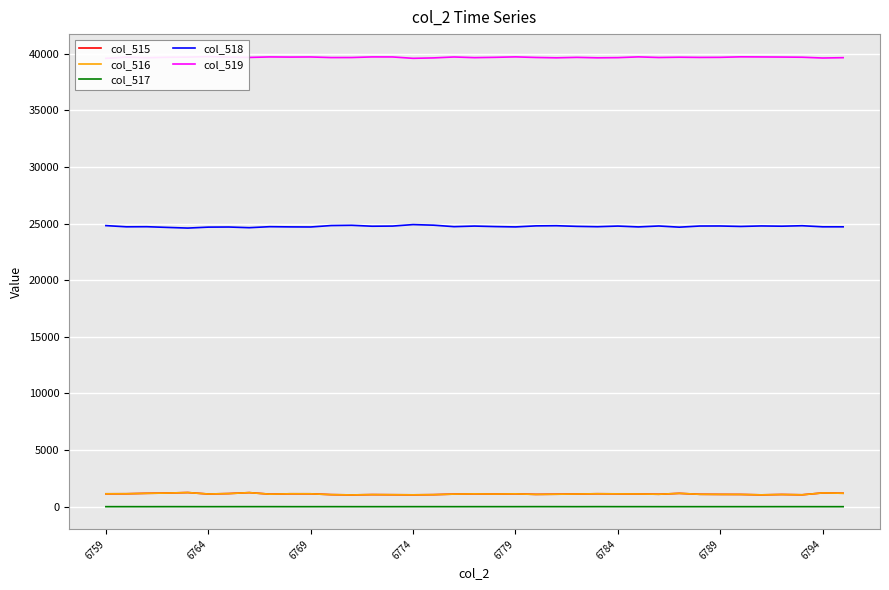

True or false: col_515 and col_518 intersect in this chart.

False